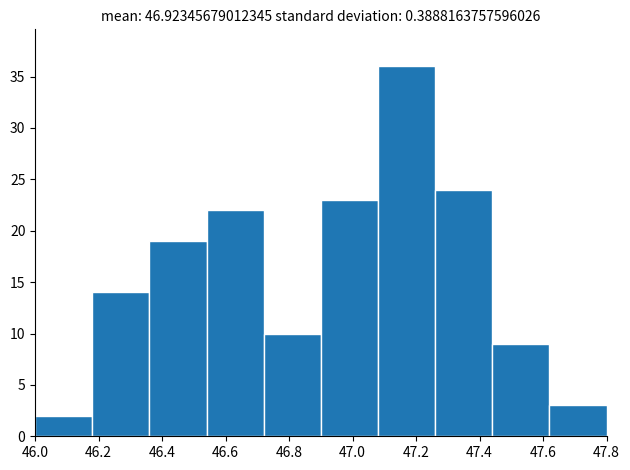

Reading left to right, list every bar in this chart as the range it spans on the x-axis followed by its height. The values are not printed on the chart, so give them approximately, as read against the axis.

46.00 to 46.18: 2
46.18 to 46.36: 14
46.36 to 46.54: 19
46.54 to 46.72: 22
46.72 to 46.90: 10
46.90 to 47.08: 23
47.08 to 47.26: 36
47.26 to 47.44: 24
47.44 to 47.62: 9
47.62 to 47.80: 3